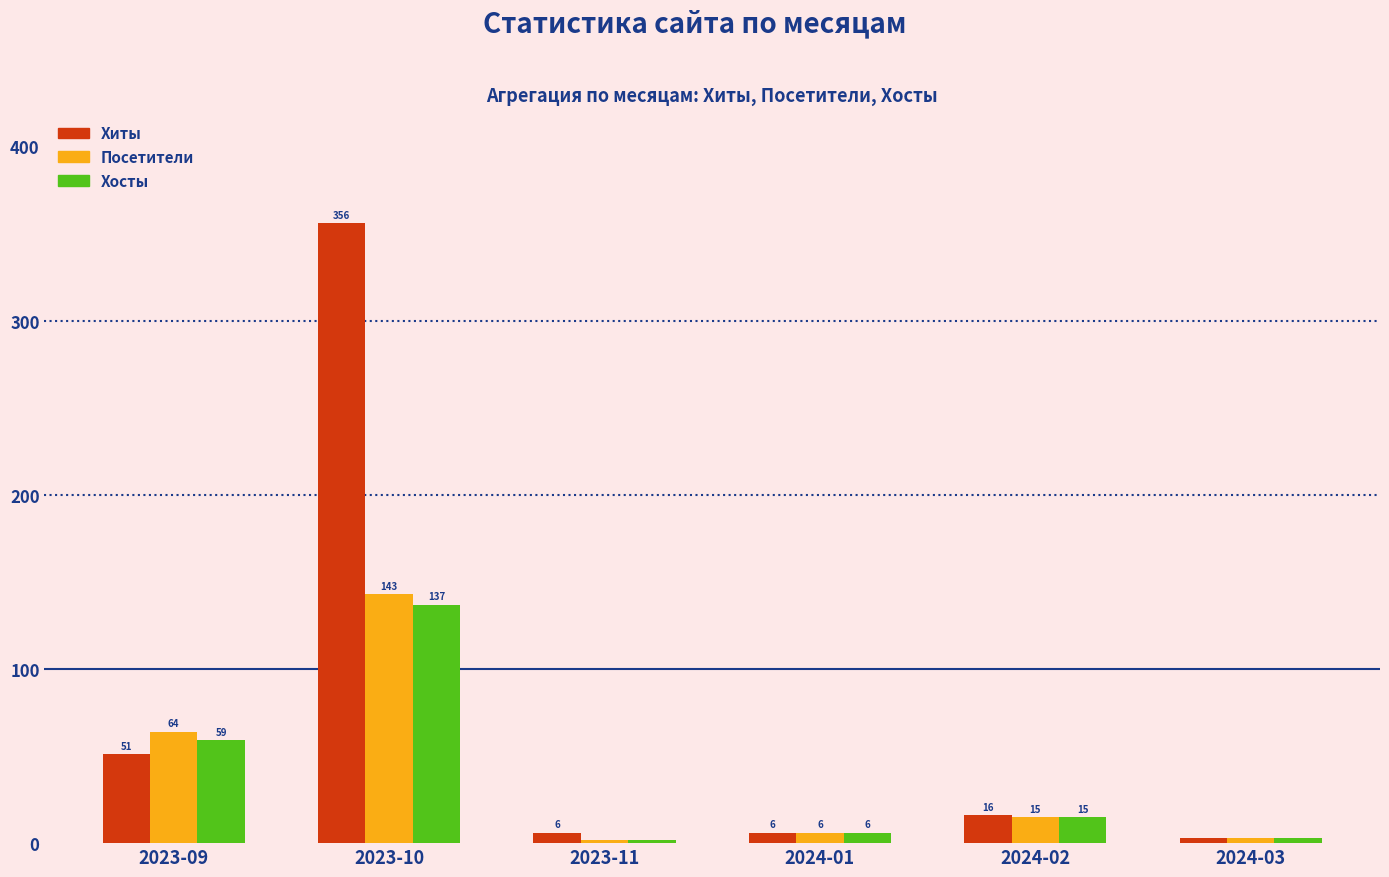

Rank the categories by Хосты value from lowest to highest.

2023-11, 2024-03, 2024-01, 2024-02, 2023-09, 2023-10